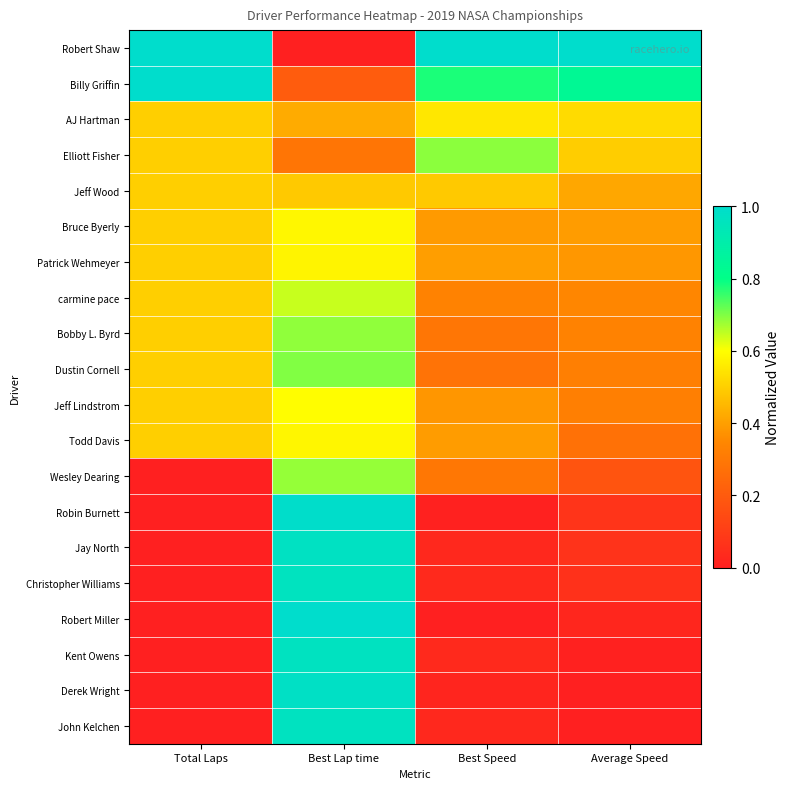

At Best Lap time, list the series in order from largest to smallest.

Robert Miller, Robin Burnett, Derek Wright, Jay North, John Kelchen, Kent Owens, Christopher Williams, Dustin Cornell, Bobby L. Byrd, Wesley Dearing, carmine pace, Jeff Lindstrom, Bruce Byerly, Todd Davis, Patrick Wehmeyer, Jeff Wood, AJ Hartman, Elliott Fisher, Billy Griffin, Robert Shaw